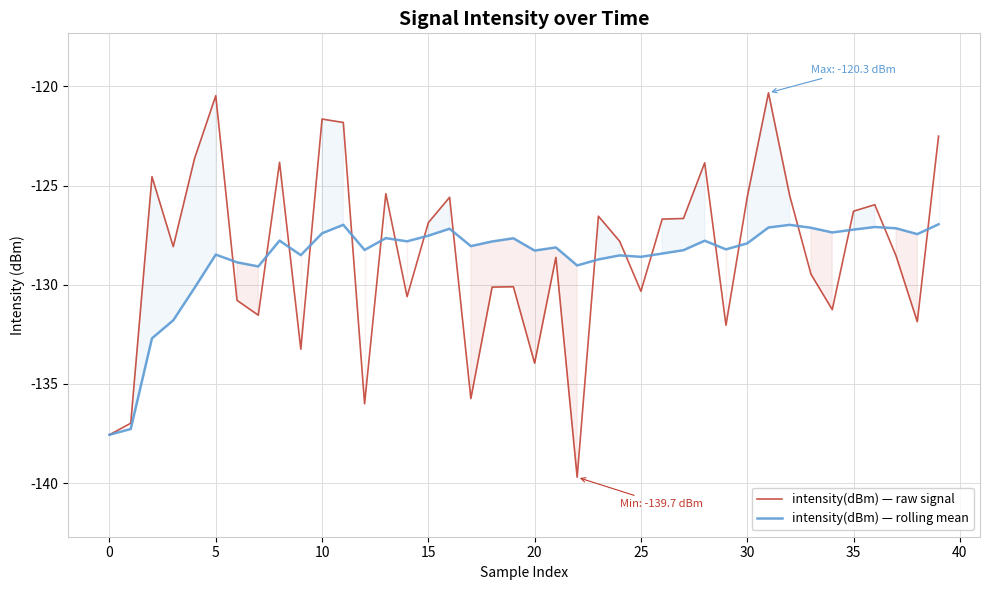

How many distinct data groups are displayed?

2